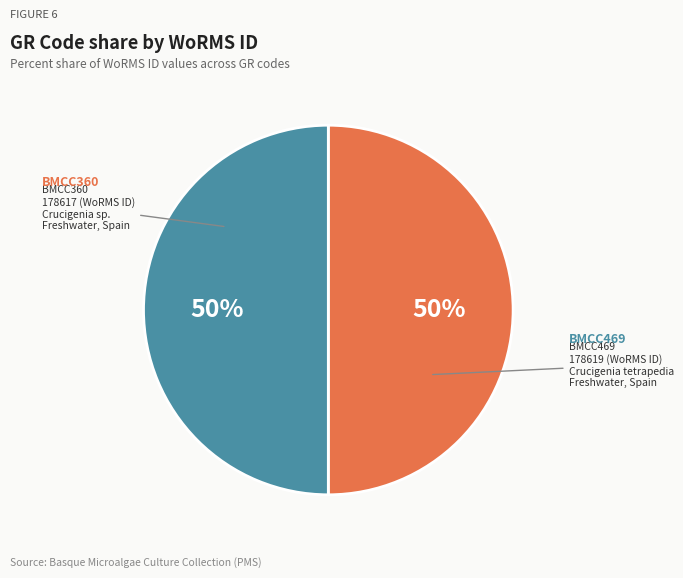

How many segments does this pie chart have?

2